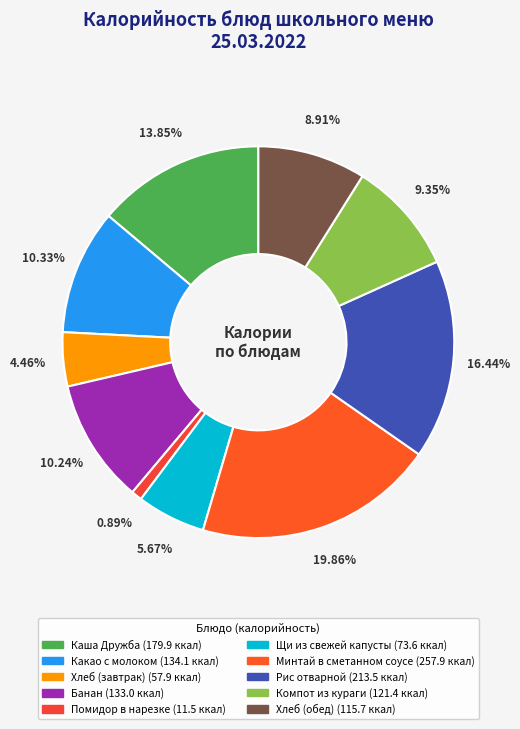

To the nearest percent, what is the average slice percentage?

10%